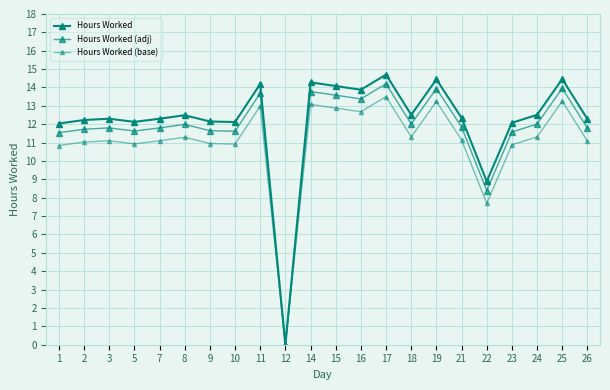

True or false: Hours Worked (base) has more than 1 points higher than both neighbors.

True